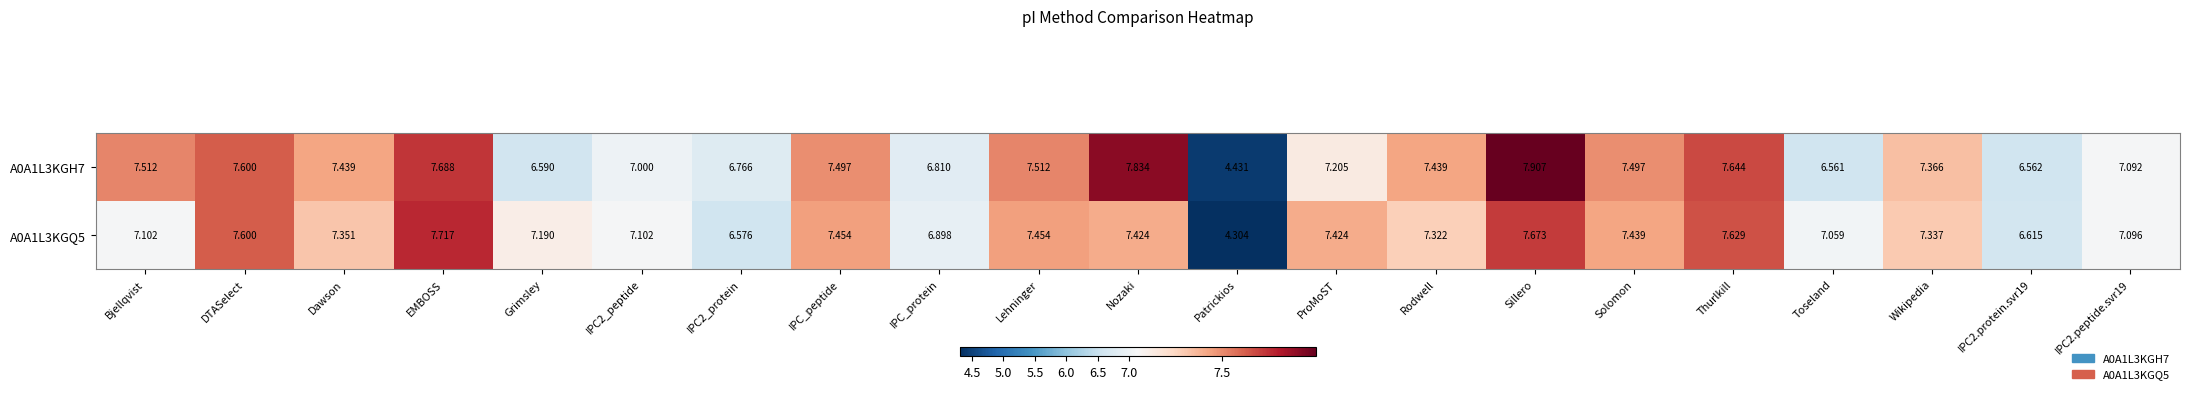

What is the difference between the highest and lowest values at Sillero?

0.2